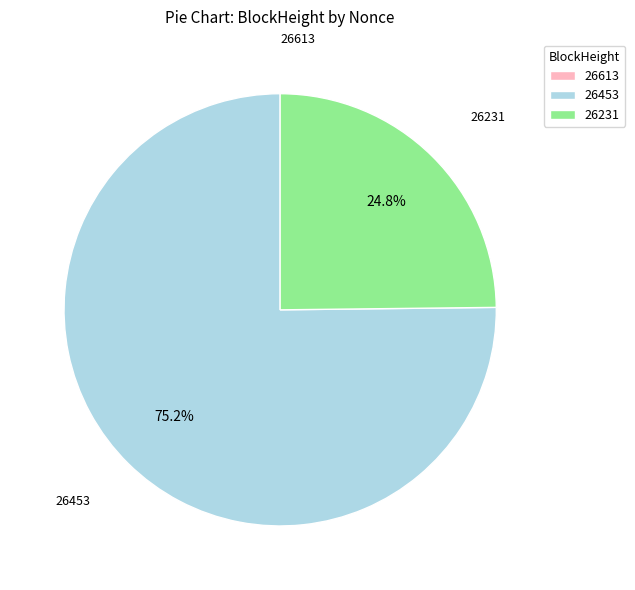

Which category accounts for the majority?

26453